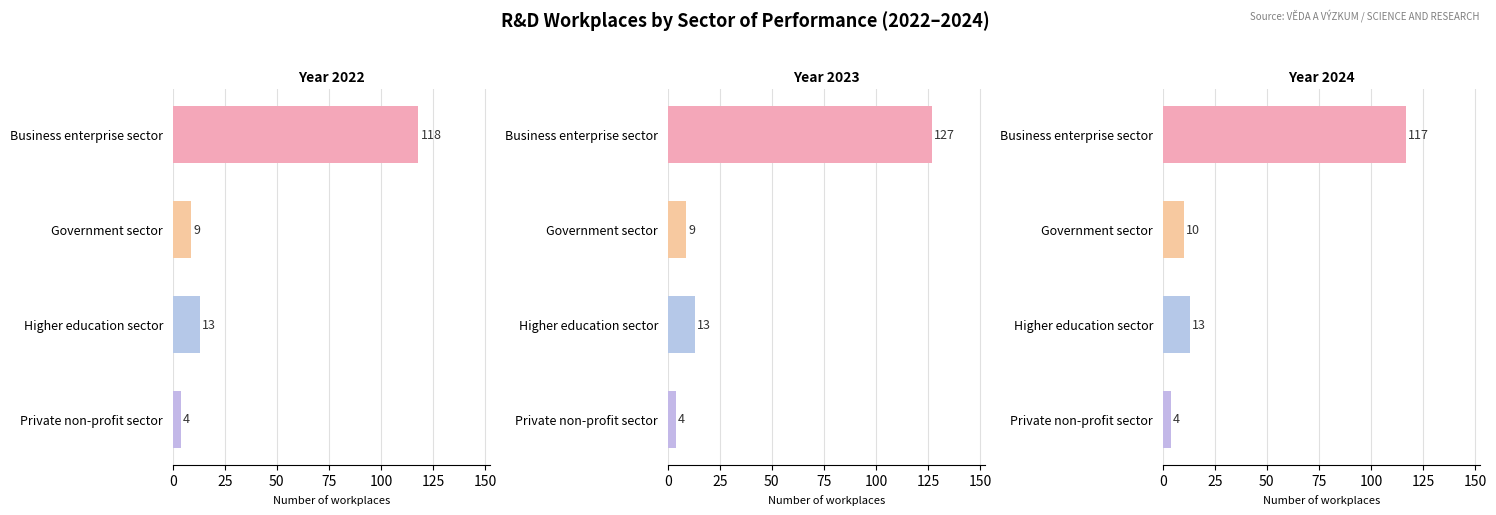

What is the sum of the 2024 values at Private non-profit sector and Business enterprise sector?

121